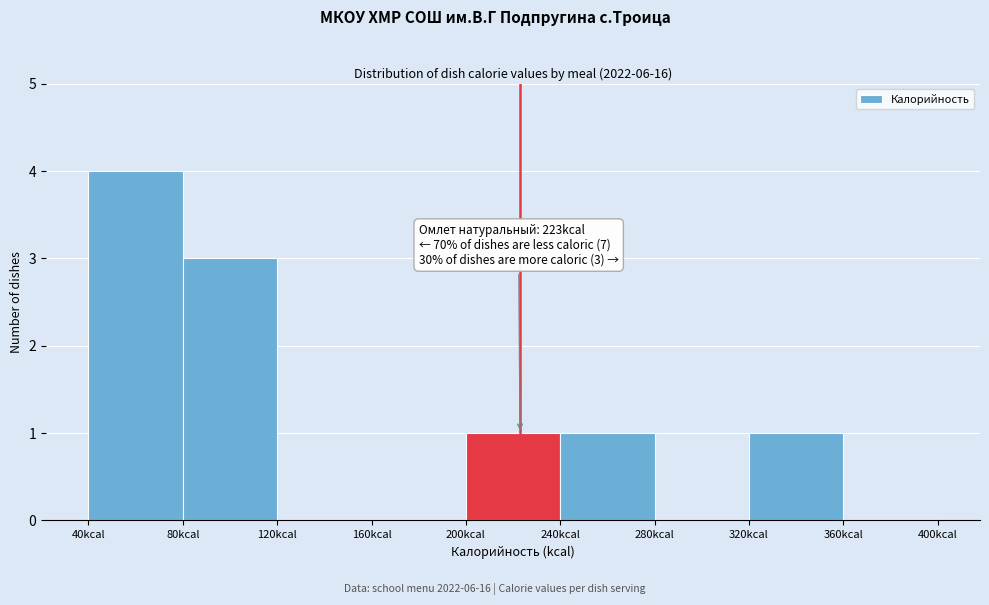

Which range on the x-axis has the tallest bar?

40 to 80